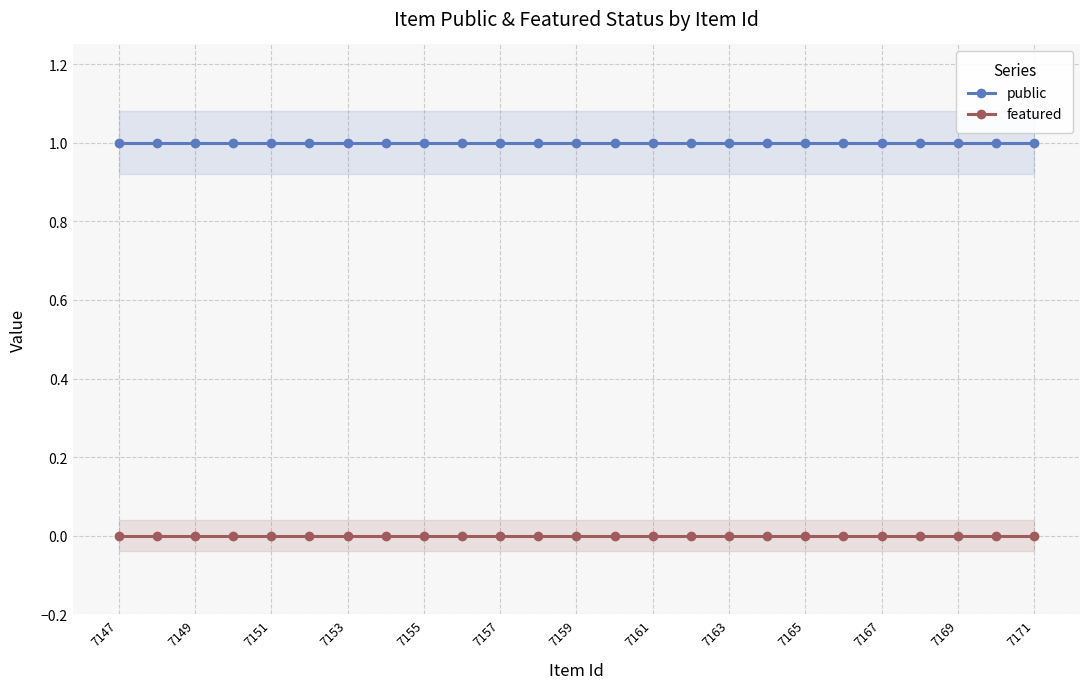

Where is public nearest to the value 1?

7147